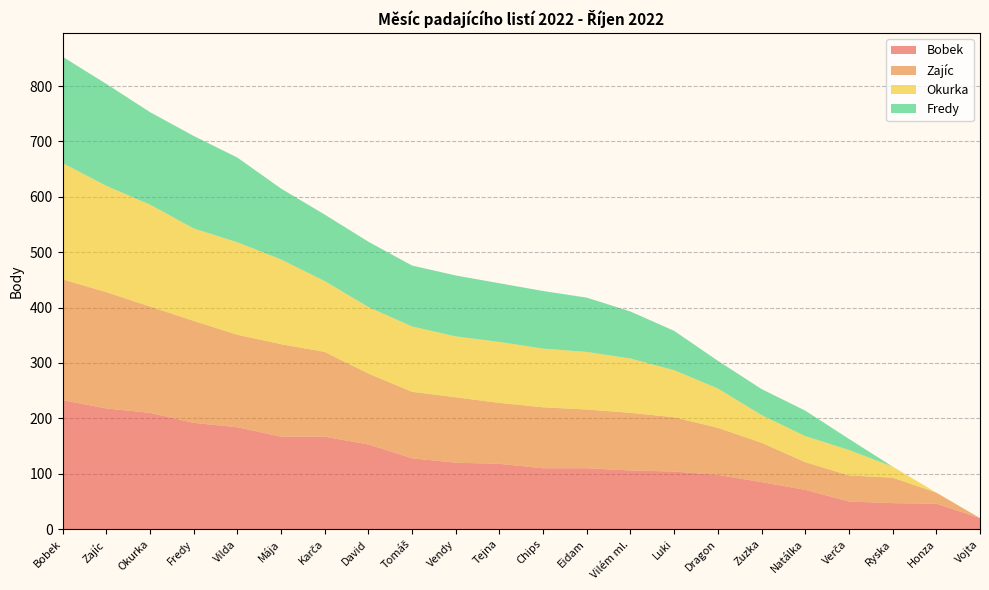

Reading right to left, what are all the values shown in this chart?

Bobek: 20	46	47	50	71	85	98	104	106	110	110	118	120	128	153	167	167	184	192	210	218	233
Zajíc: 0	20	46	47	50	71	85	98	104	106	110	110	118	120	128	153	167	167	184	192	210	218
Okurka: 0	0	20	46	47	50	71	85	98	104	106	110	110	118	120	128	153	167	167	184	192	210
Fredy: 0	0	0	20	46	47	50	71	85	98	104	106	110	110	118	120	128	153	167	167	184	192